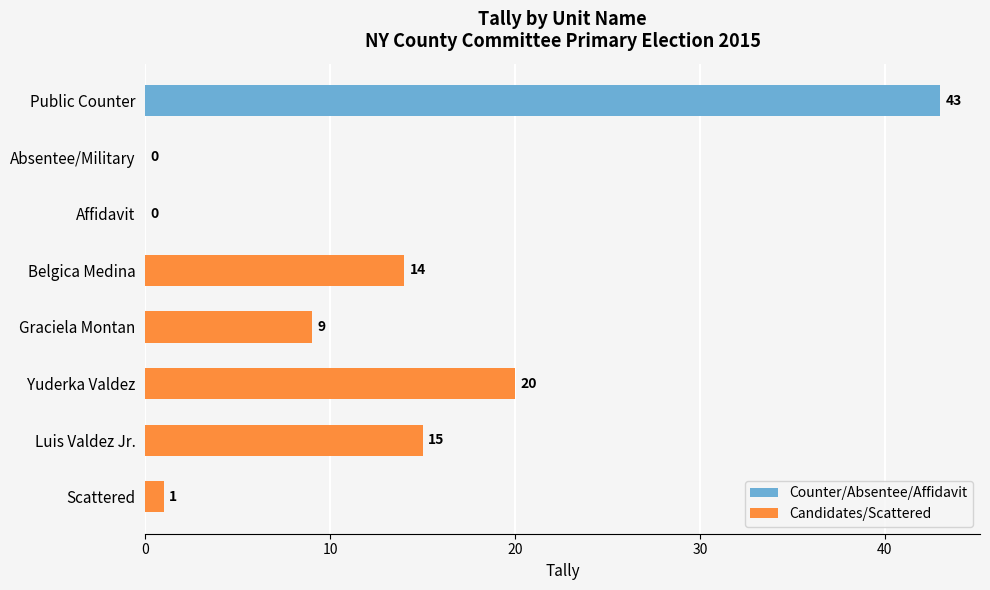

At which label is the value closest to 21?

Yuderka Valdez